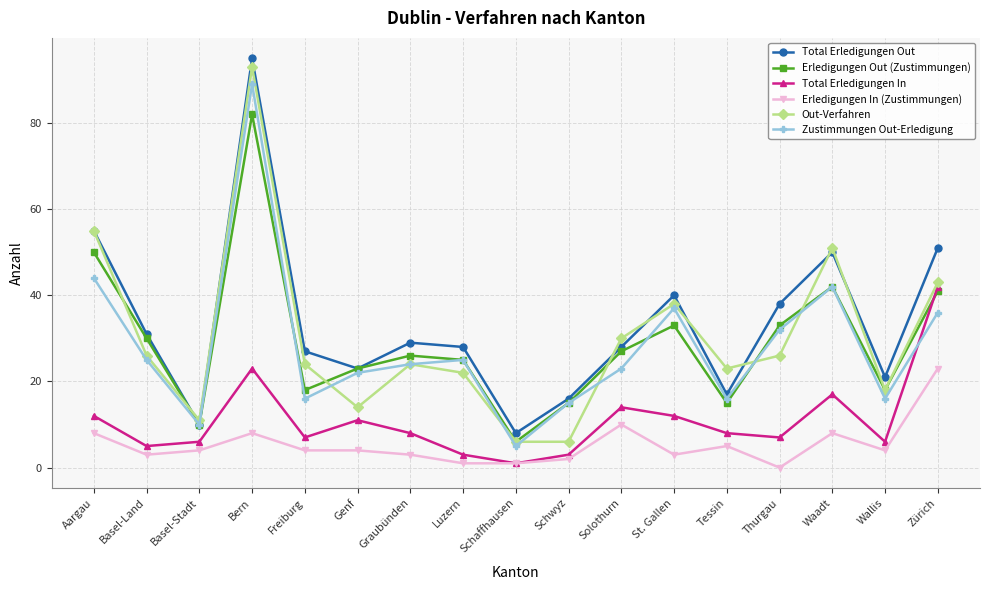

At which label does Out-Verfahren first exceed 24?

Aargau